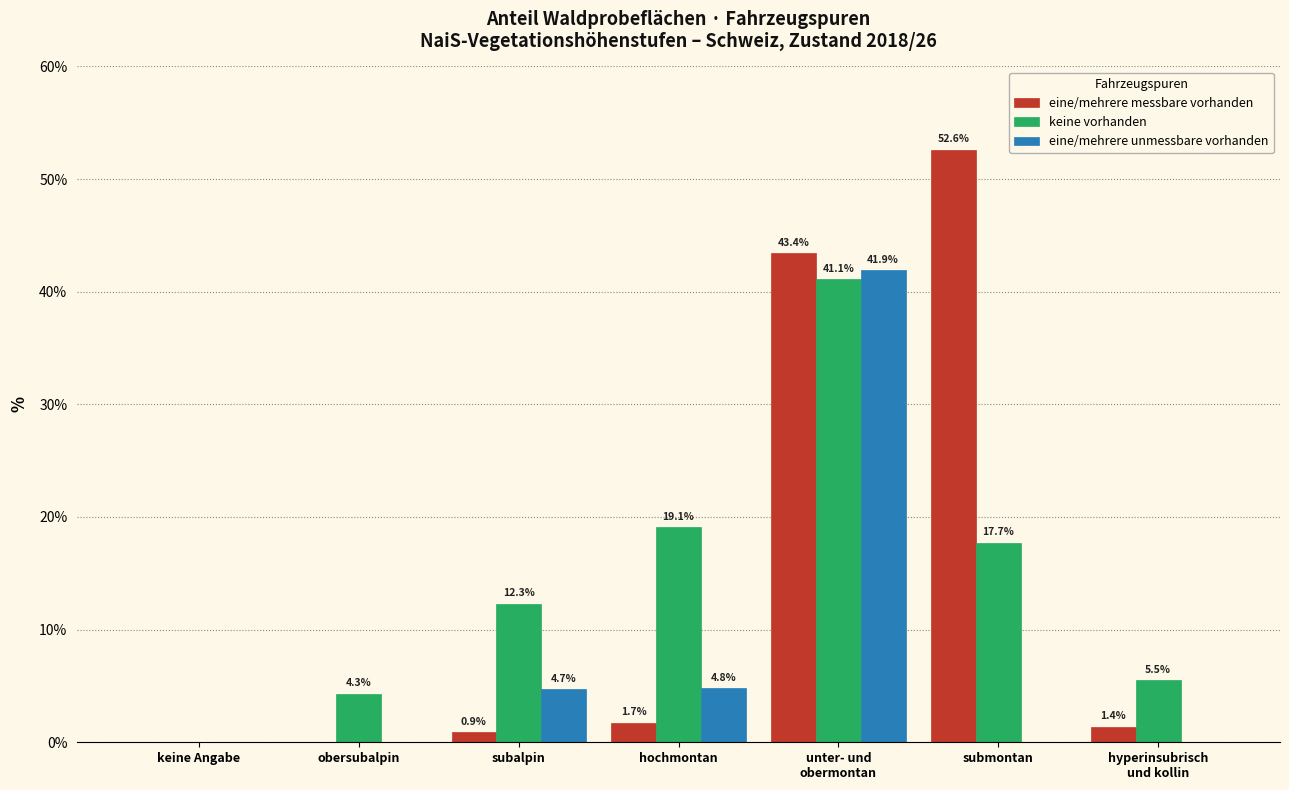

Between keine Angabe and subalpin, which series saw the biggest shift?

keine vorhanden